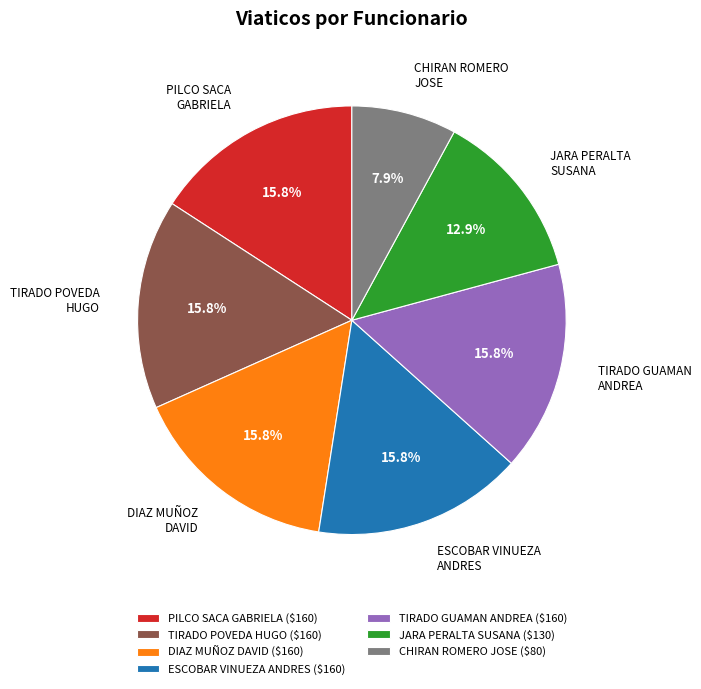

Does DIAZ MUÑOZ DAVID ($160) represent more than half of the total?

No